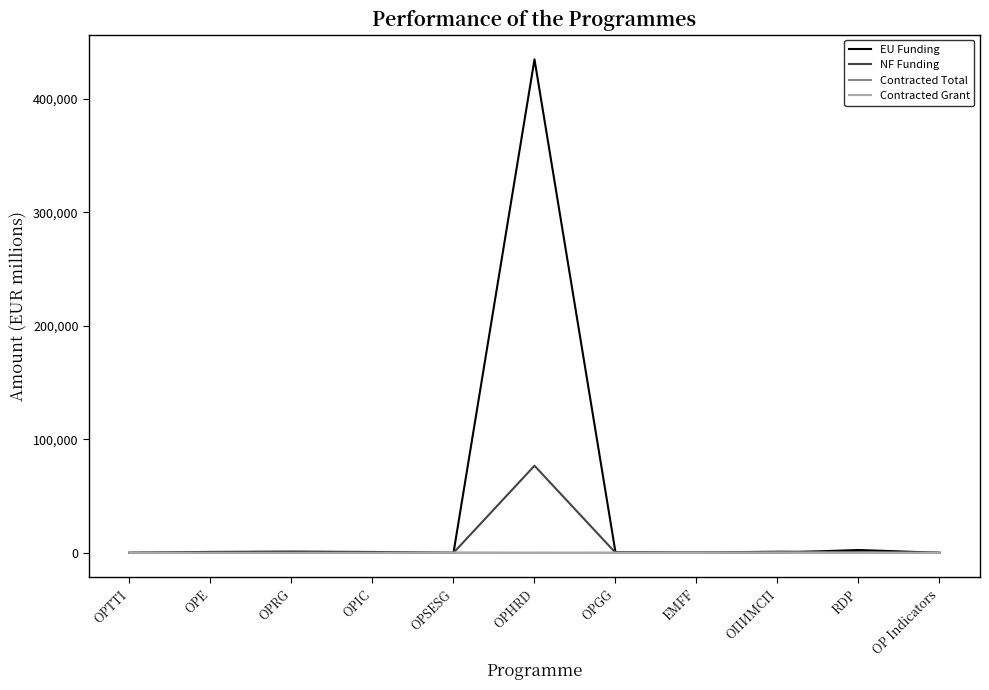

What position from the left is ОПИМСП?

9